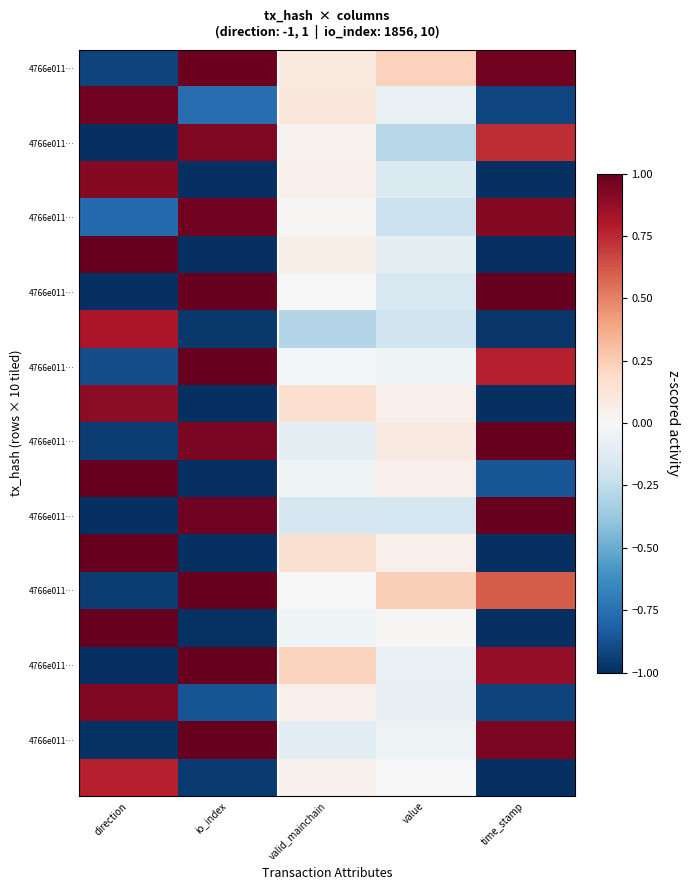

At which category is the sum across all series the highest?

io_index